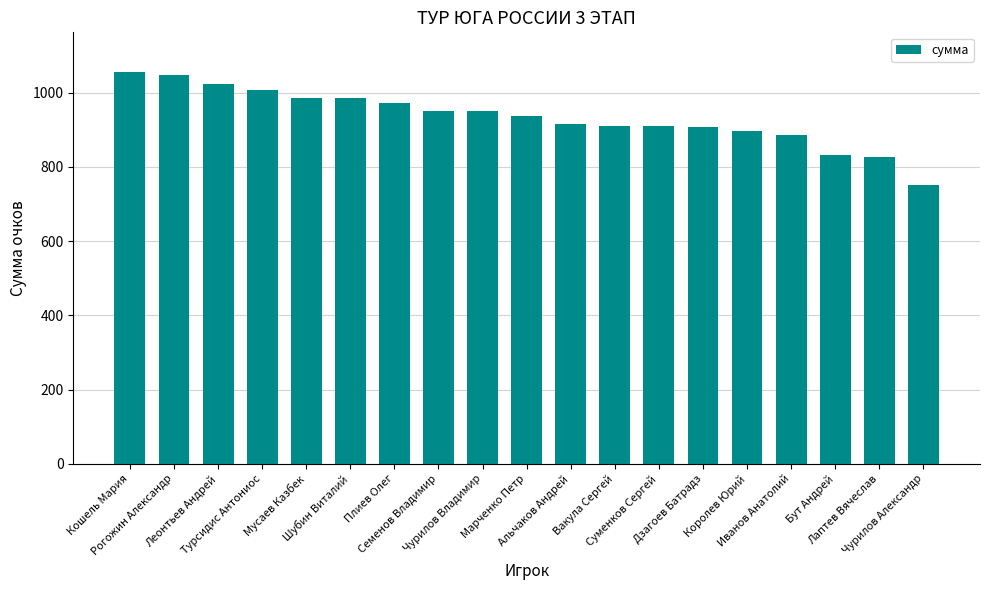

What is the label of the 9th bar from the left?

Чурилов Владимир